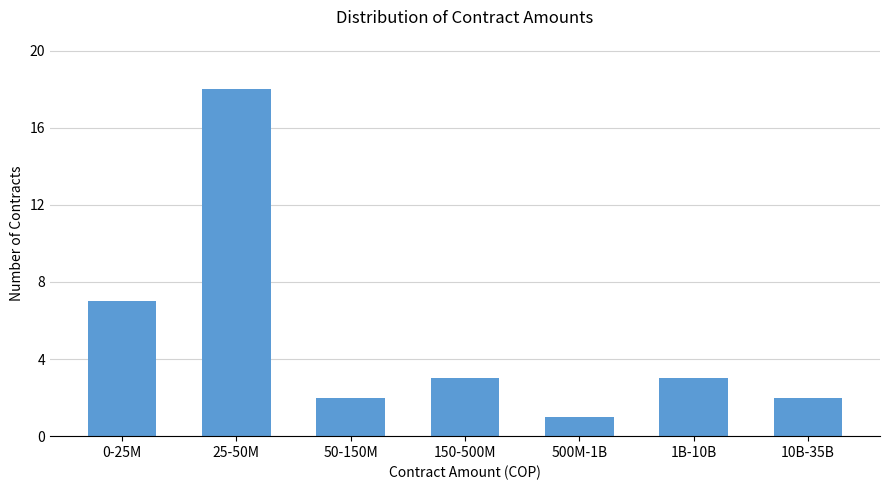

Reading right to left, transcribe all the data shown in this chart.

10B-35B=2	1B-10B=3	500M-1B=1	150-500M=3	50-150M=2	25-50M=18	0-25M=7